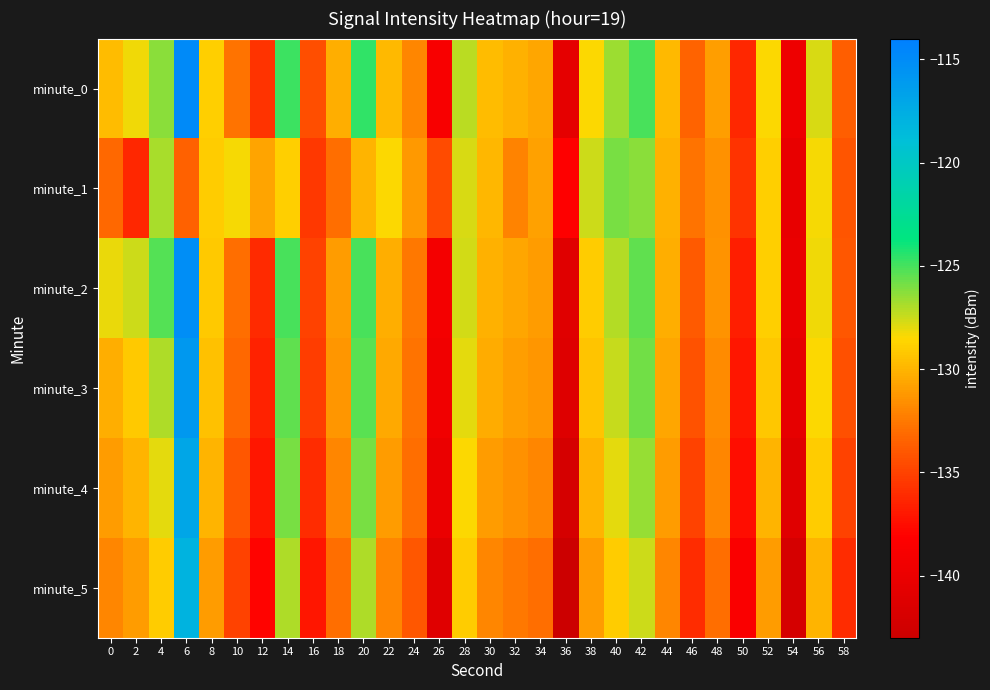

Reading right to left, list all the values displayed in this chart.

minute_0: 58=-133.6	56=-127.8	54=-139.7	52=-128.4	50=-136.2	48=-131.0	46=-133.4	44=-129.8	42=-125.1	40=-126.6	38=-128.5	36=-140.5	34=-130.6	32=-130.1	30=-129.7	28=-127.2	26=-138.8	24=-132.0	22=-129.9	20=-124.6	18=-130.3	16=-134.5	14=-124.9	12=-135.7	10=-132.7	8=-128.9	6=-114.9	4=-126.2	2=-128.2	0=-129.7
minute_1: 58=-134.1	56=-128.3	54=-140.2	52=-128.9	50=-135.7	48=-131.5	46=-132.8	44=-130.1	42=-126.3	40=-125.9	38=-127.5	36=-138.2	34=-130.8	32=-132.1	30=-129.9	28=-127.8	26=-134.6	24=-131.2	22=-128.5	20=-130.0	18=-133.0	16=-135.5	14=-128.9	12=-130.7	10=-128.3	8=-129.0	6=-133.5	4=-126.9	2=-136.3	0=-133.2
minute_2: 58=-134.0	56=-128.2	54=-140.1	52=-128.9	50=-136.7	48=-131.4	46=-133.9	44=-130.3	42=-125.5	40=-127.1	38=-129.0	36=-141.0	34=-131.0	32=-130.6	30=-130.1	28=-127.7	26=-139.1	24=-132.5	22=-130.2	20=-125.0	18=-131.0	16=-135.0	14=-125.1	12=-136.2	10=-133.0	8=-129.1	6=-115.2	4=-125.3	2=-127.5	0=-128.1
minute_3: 58=-134.3	56=-128.5	54=-140.4	52=-129.2	50=-137.0	48=-131.7	46=-134.2	44=-130.6	42=-125.8	40=-127.4	38=-129.3	36=-141.3	34=-131.3	32=-130.9	30=-130.4	28=-128.0	26=-139.4	24=-132.8	22=-130.5	20=-125.4	18=-131.3	16=-135.2	14=-125.5	12=-136.5	10=-133.2	8=-129.5	6=-116.0	4=-127.0	2=-129.1	0=-130.2
minute_4: 58=-135.0	56=-129.0	54=-141.0	52=-130.0	50=-137.5	48=-132.0	46=-135.0	44=-131.0	42=-126.5	40=-128.0	38=-130.0	36=-142.0	34=-132.0	32=-131.5	30=-131.0	28=-128.5	26=-140.0	24=-133.0	22=-131.0	20=-126.0	18=-132.0	16=-136.0	14=-126.0	12=-137.0	10=-134.0	8=-130.0	6=-117.0	4=-128.0	2=-130.0	0=-131.0
minute_5: 58=-136.0	56=-130.0	54=-142.0	52=-131.0	50=-138.5	48=-133.0	46=-136.0	44=-132.0	42=-127.5	40=-129.0	38=-131.0	36=-143.0	34=-133.0	32=-132.5	30=-132.0	28=-129.0	26=-141.0	24=-134.0	22=-132.0	20=-127.0	18=-133.0	16=-137.0	14=-127.0	12=-138.0	10=-135.0	8=-131.0	6=-118.0	4=-129.0	2=-131.0	0=-132.0